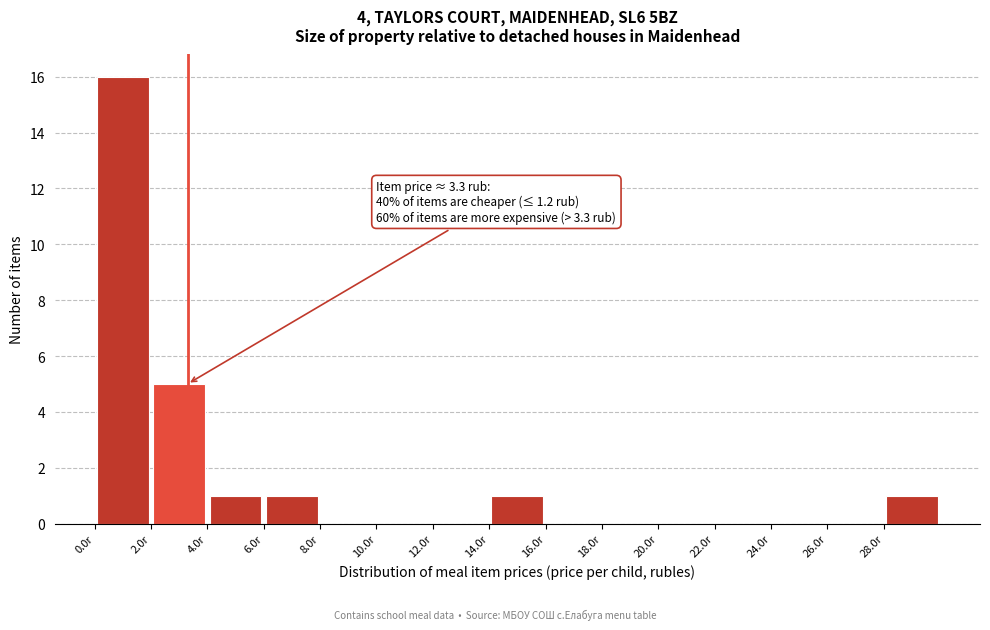

Which range on the x-axis has the tallest bar?

0 to 2